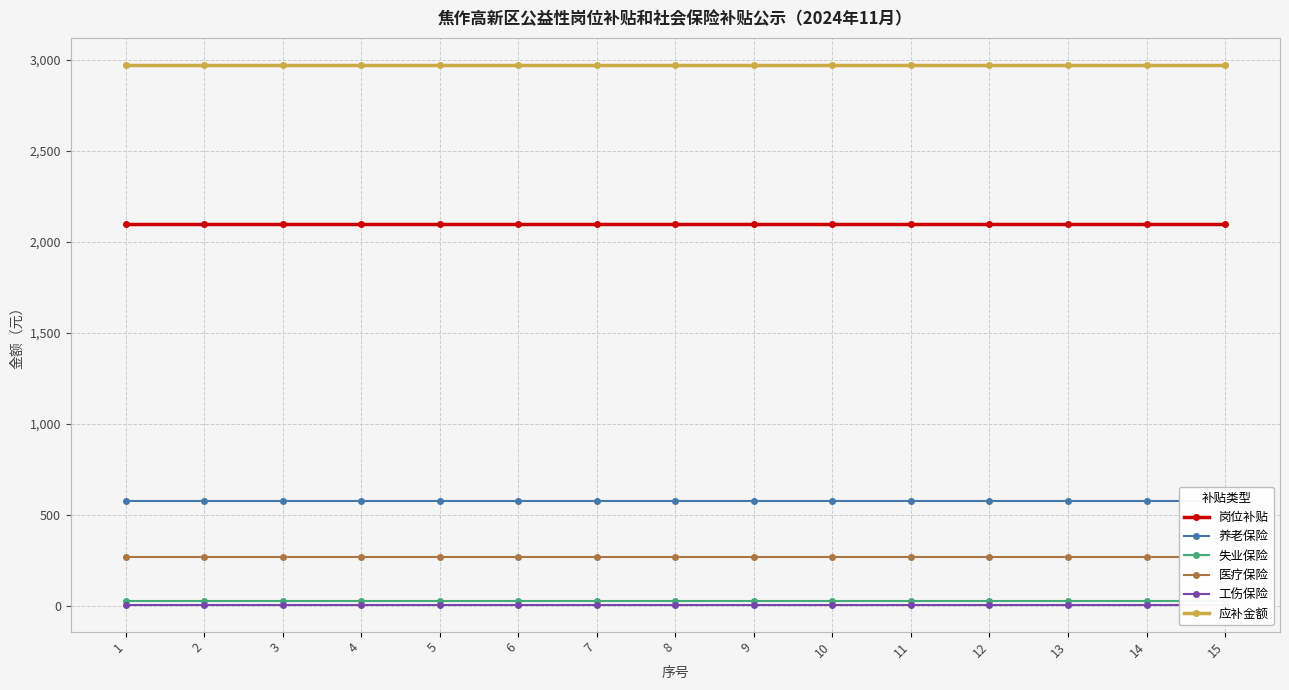

Reading left to right, extract all data points from this chart.

岗位补贴: 2100.0	2100.0	2100.0	2100.0	2100.0	2100.0	2100.0	2100.0	2100.0	2100.0	2100.0	2100.0	2100.0	2100.0	2100.0
养老保险: 572.6	572.6	572.6	572.6	572.6	572.6	572.6	572.6	572.6	572.6	572.6	572.6	572.6	572.6	572.6
失业保险: 25.1	25.1	25.1	25.1	25.1	25.1	25.1	25.1	25.1	25.1	25.1	25.1	25.1	25.1	25.1
医疗保险: 268.4	268.4	268.4	268.4	268.4	268.4	268.4	268.4	268.4	268.4	268.4	268.4	268.4	268.4	268.4
工伤保险: 5.7	5.7	5.7	5.7	5.7	5.7	5.7	5.7	5.7	5.7	5.7	5.7	5.7	5.7	5.7
应补金额: 2971.8	2971.8	2971.8	2971.8	2971.8	2971.8	2971.8	2971.8	2971.8	2971.8	2971.8	2971.8	2971.8	2971.8	2971.8